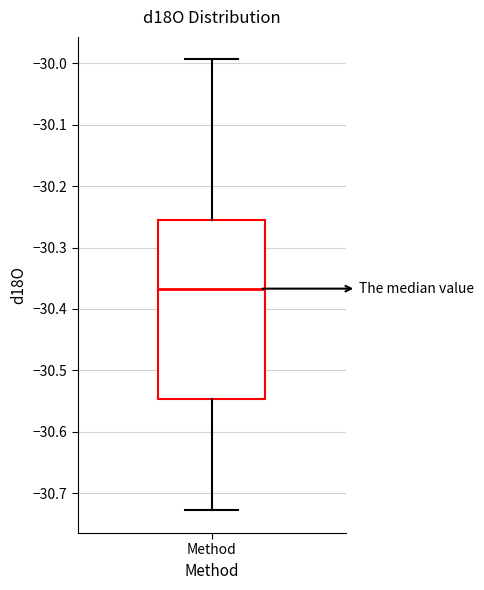

Transcribe this box plot: give where the median line is, the range the box spans, and where the two whiskers end, as read against the y-axis. The values are not printed on the chart, so give them approximately, as read against the axis.

median -30.37, box -30.55 to -30.26, whiskers -30.73 to -29.99